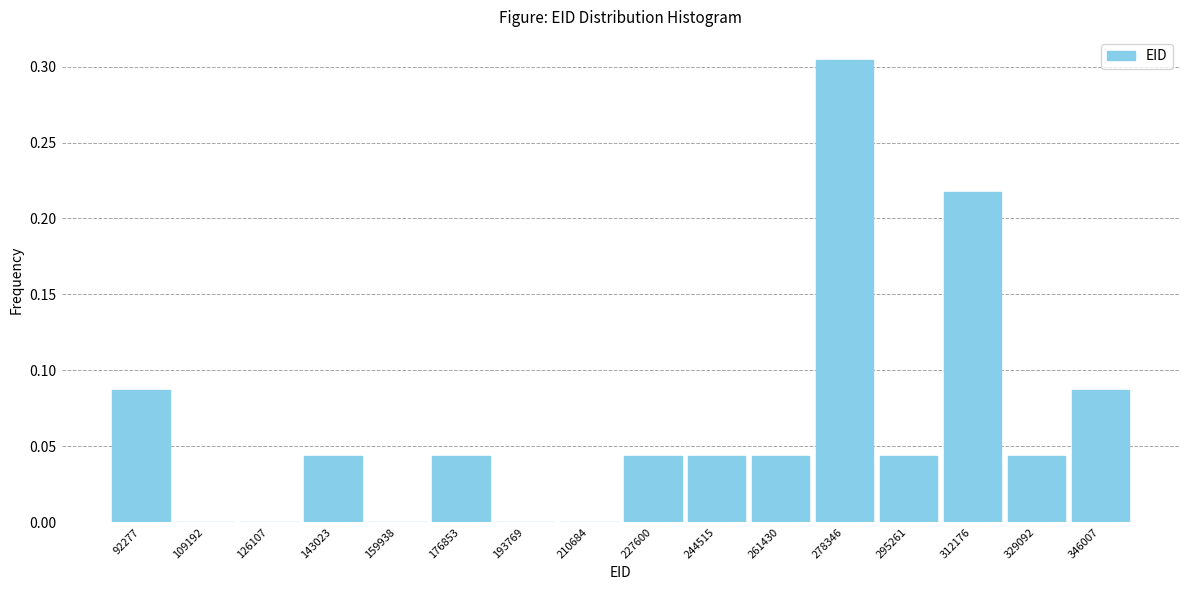

Between 126107 and 244515, which is larger?

244515